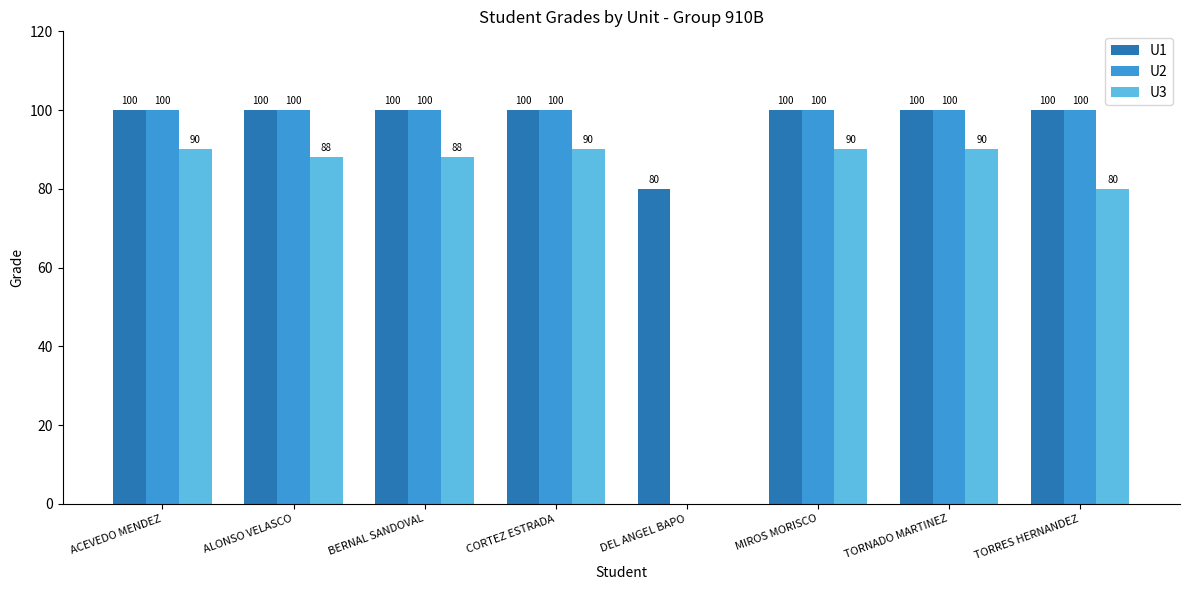

What is the total value across all series at TORNADO MARTINEZ?

290